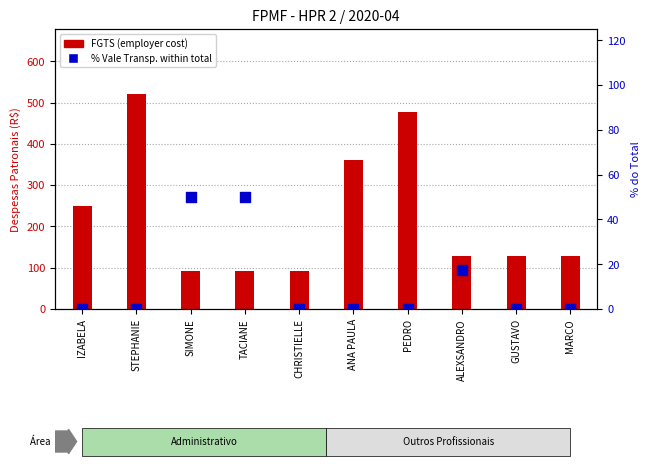

Which series has the widest spread of Y values?

FGTS (employer cost)